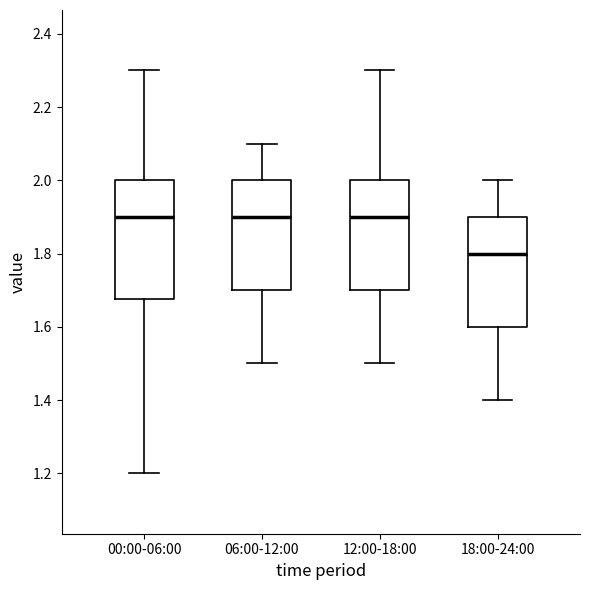

Reading left to right, transcribe this box plot: for each box, give where its median line is, the range the box spans, and where its two whiskers end, as read against the y-axis. The values are not printed on the chart, so give them approximately, as read against the axis.

00:00-06:00: median 1.90, box 1.68 to 2.00, whiskers 1.20 to 2.30
06:00-12:00: median 1.90, box 1.70 to 2.00, whiskers 1.50 to 2.10
12:00-18:00: median 1.90, box 1.70 to 2.00, whiskers 1.50 to 2.30
18:00-24:00: median 1.80, box 1.60 to 1.90, whiskers 1.40 to 2.00